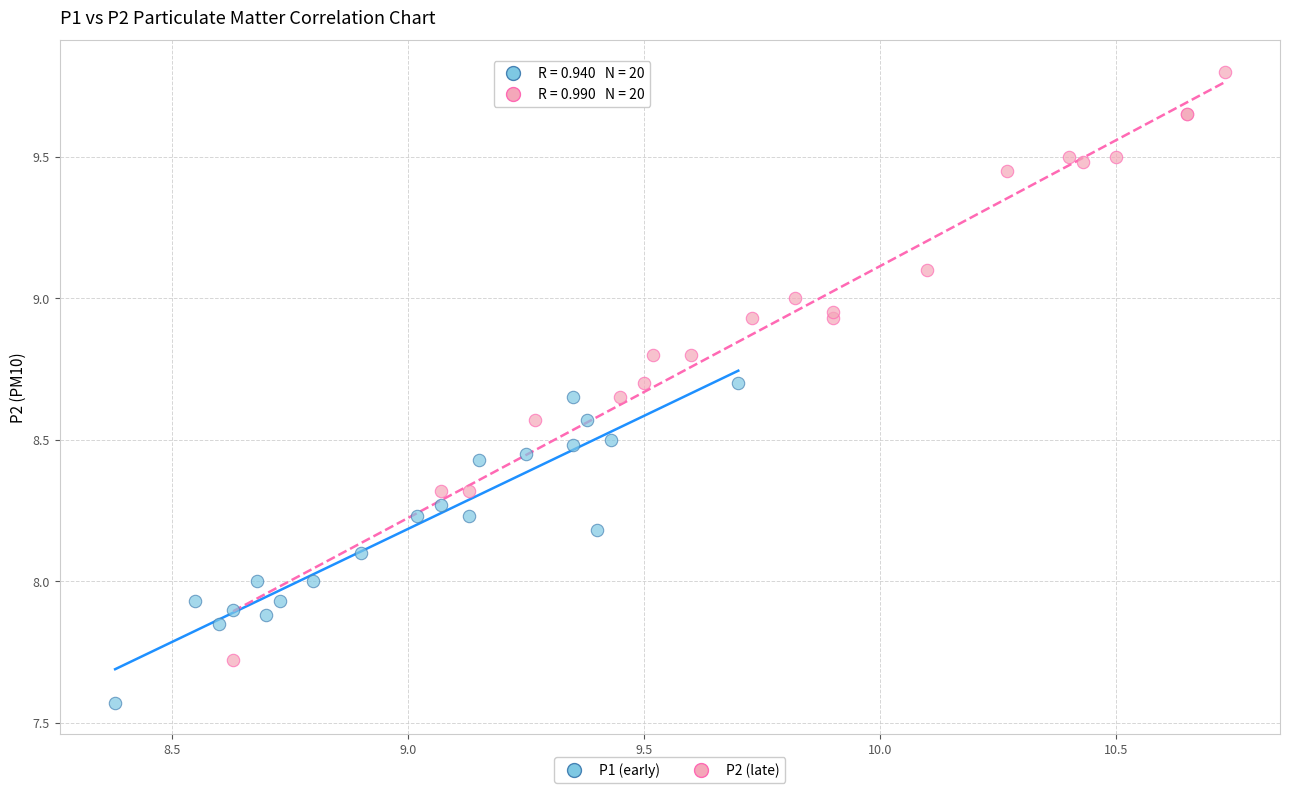

Which series contains the lowest Y value?

P1 (early)